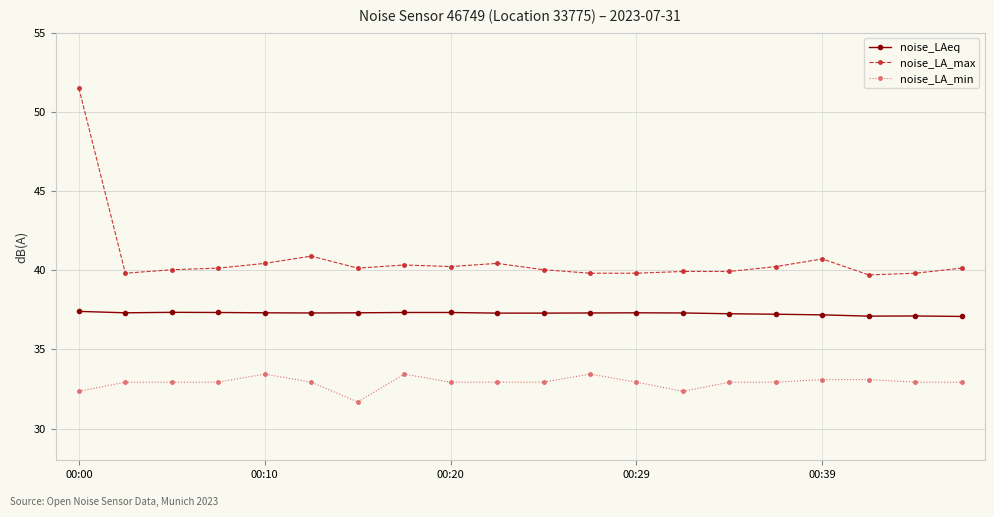

True or false: noise_LA_max and noise_LAeq intersect in this chart.

False